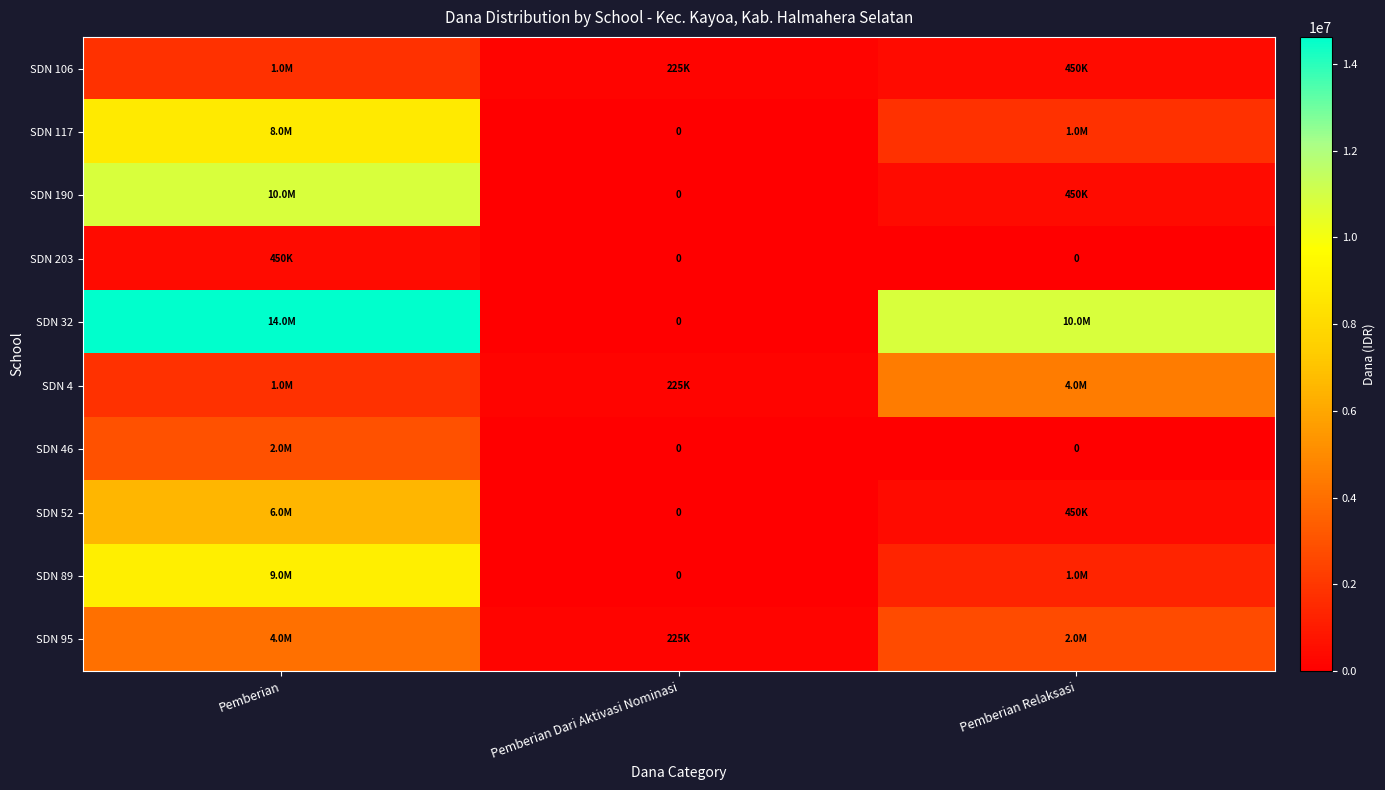

At which category is the sum across all series the highest?

Pemberian